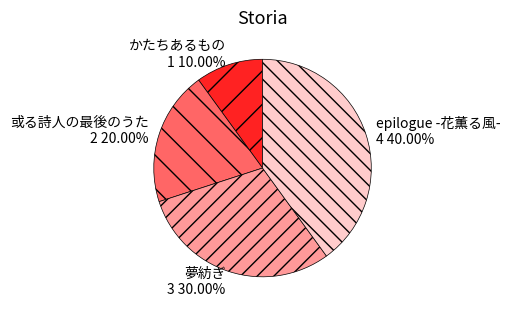

What percentage is the かたちあるもの slice, to the nearest percent?

10%